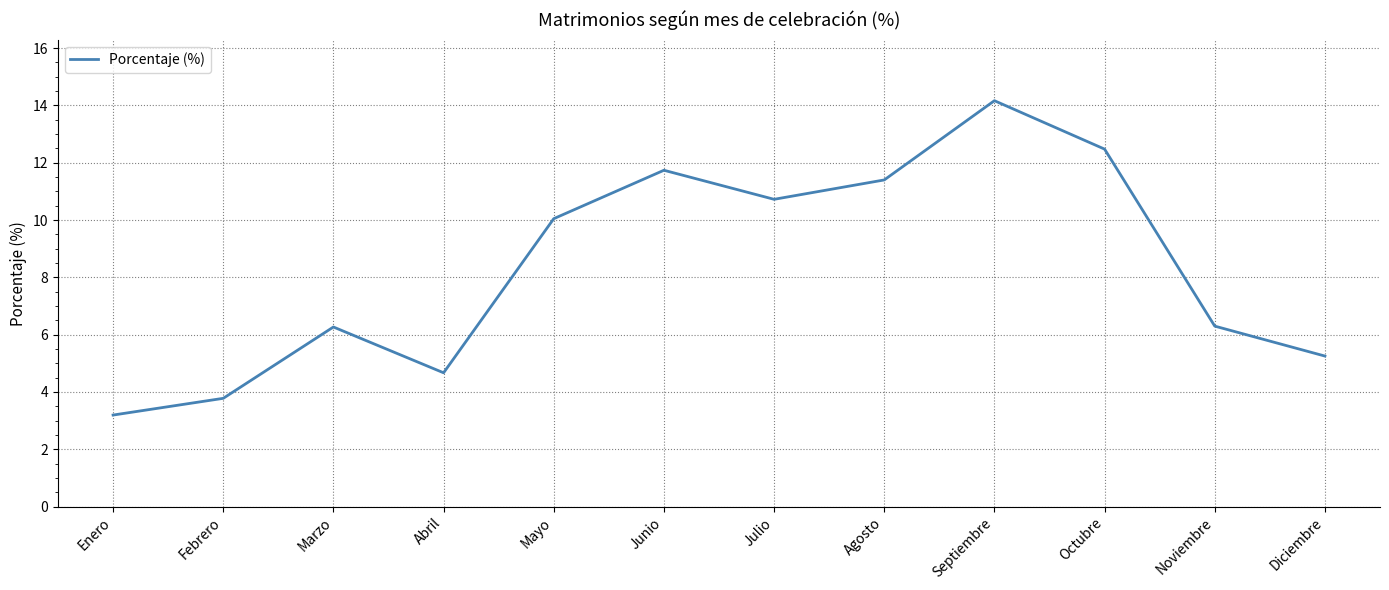

What is the approximate value at Diciembre?

5.3